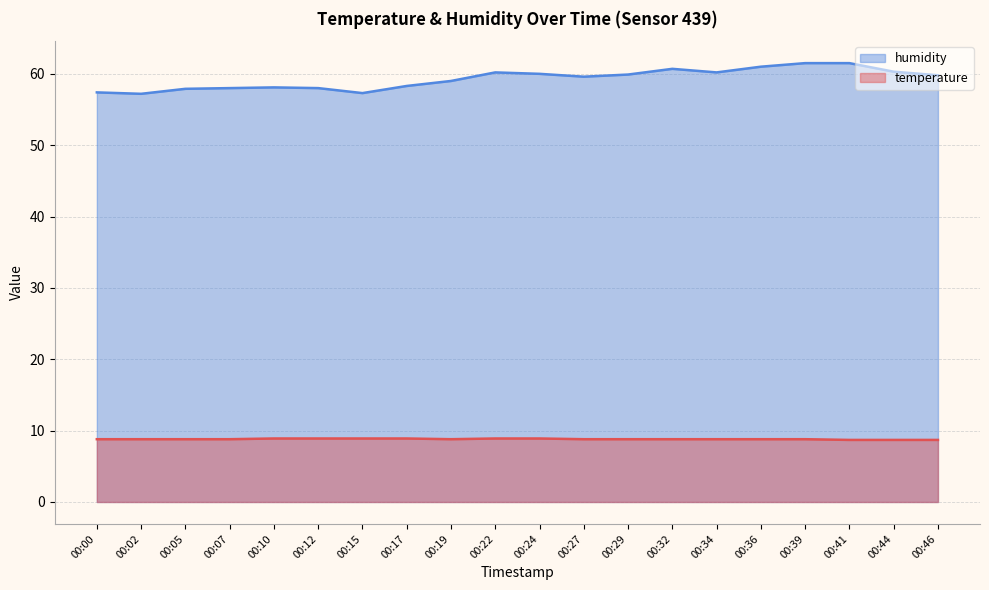

True or false: humidity has more than 2 interior local peaks.

True